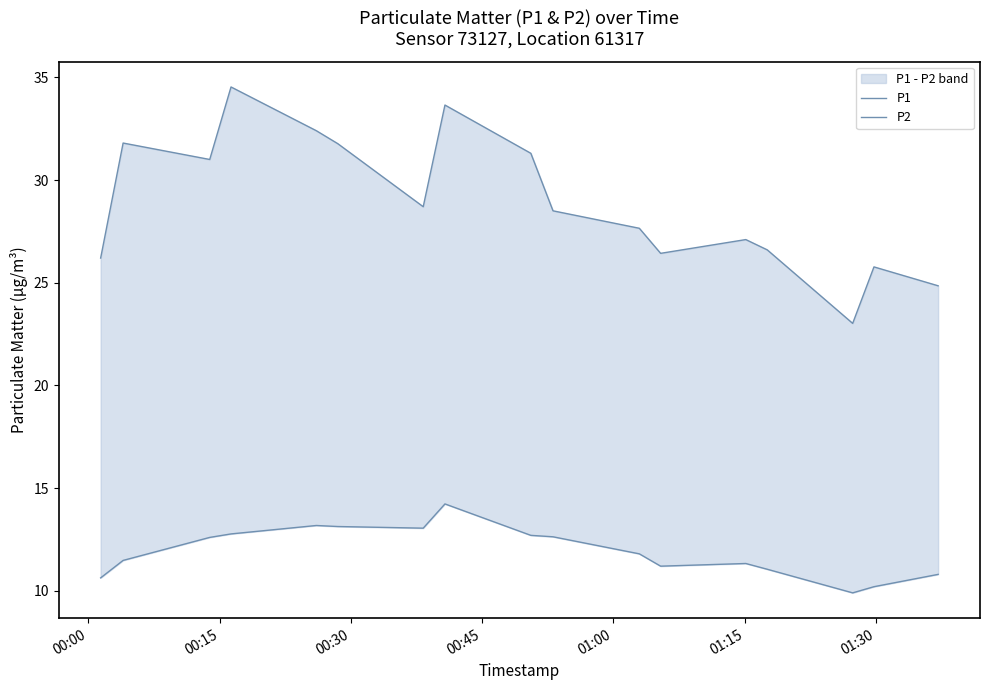

In P2, how many points are lower than both neighbors (excluding endpoints)?

3